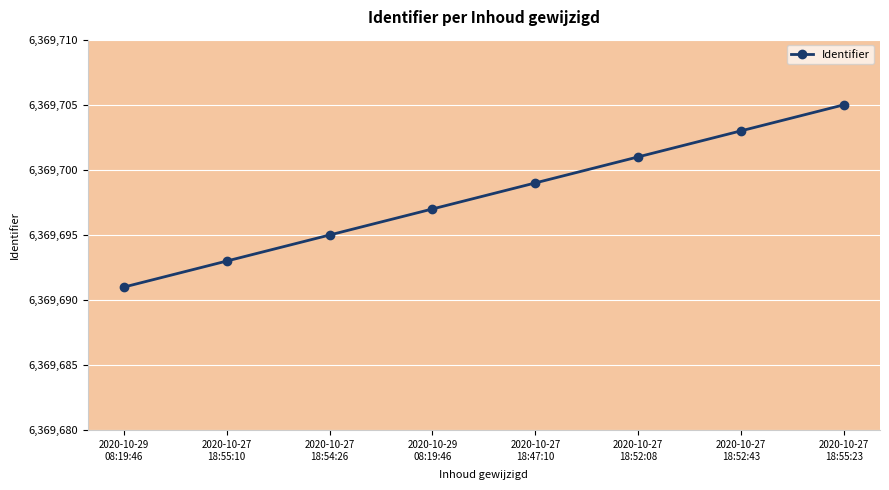

How many lines are shown in the chart?

1